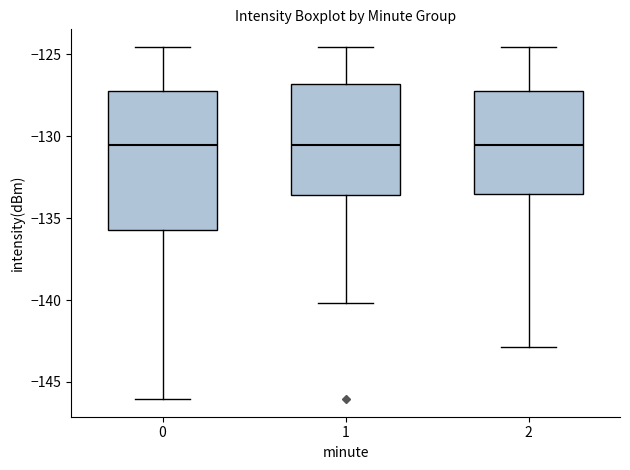

Comparing the boxes themselves (not the whiskers), which one is the tallest?

0